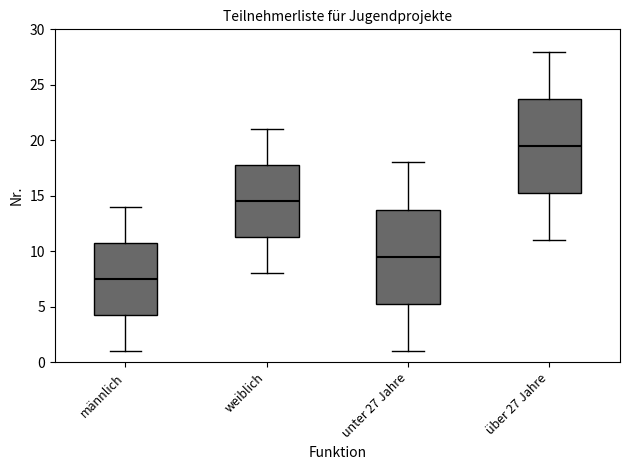

Reading left to right, transcribe this box plot: for each box, give where its median line is, the range the box spans, and where its two whiskers end, as read against the y-axis. The values are not printed on the chart, so give them approximately, as read against the axis.

männlich: median 7.5, box 4.5 to 11.0, whiskers 1.0 to 14.0
weiblich: median 14.5, box 11.5 to 18.0, whiskers 8.0 to 21.0
unter 27 Jahre: median 9.5, box 5.5 to 14.0, whiskers 1.0 to 18.0
über 27 Jahre: median 19.5, box 15.5 to 24.0, whiskers 11.0 to 28.0